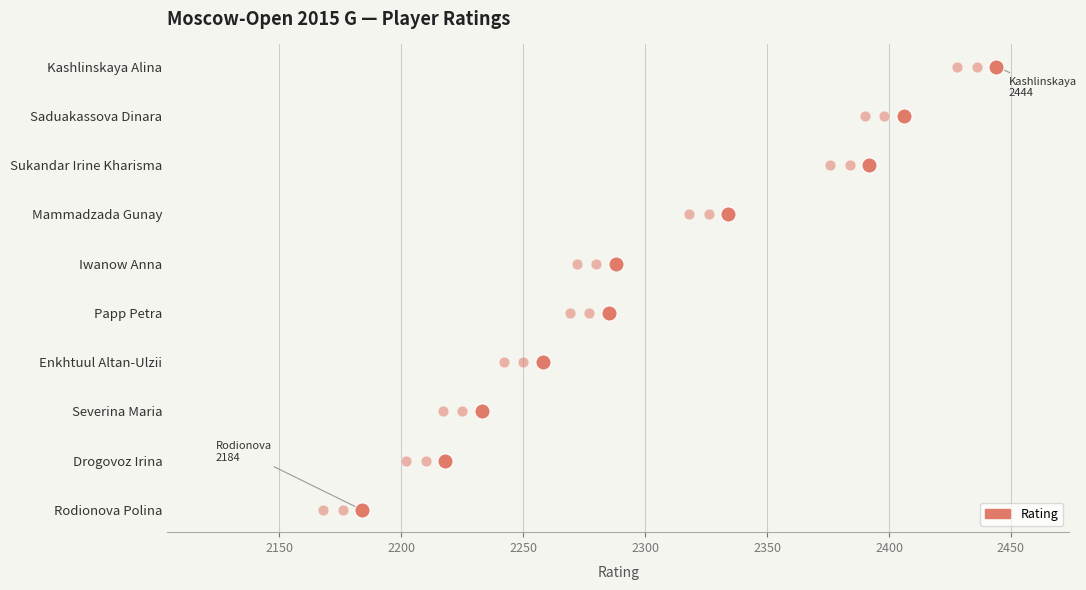

What is the change in value from 2350 to 2400?

+1